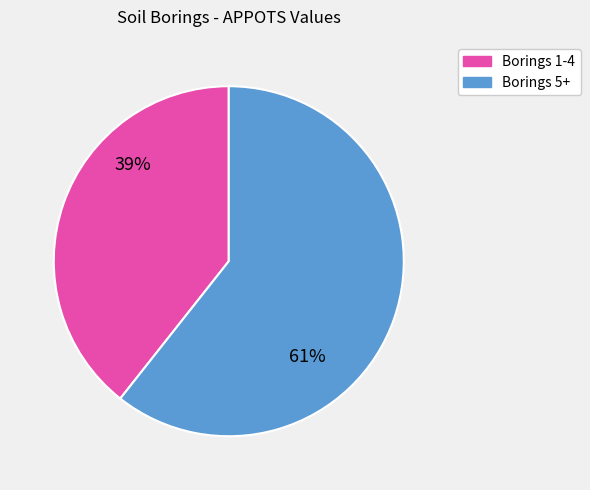

Does any single category account for the majority?

Yes